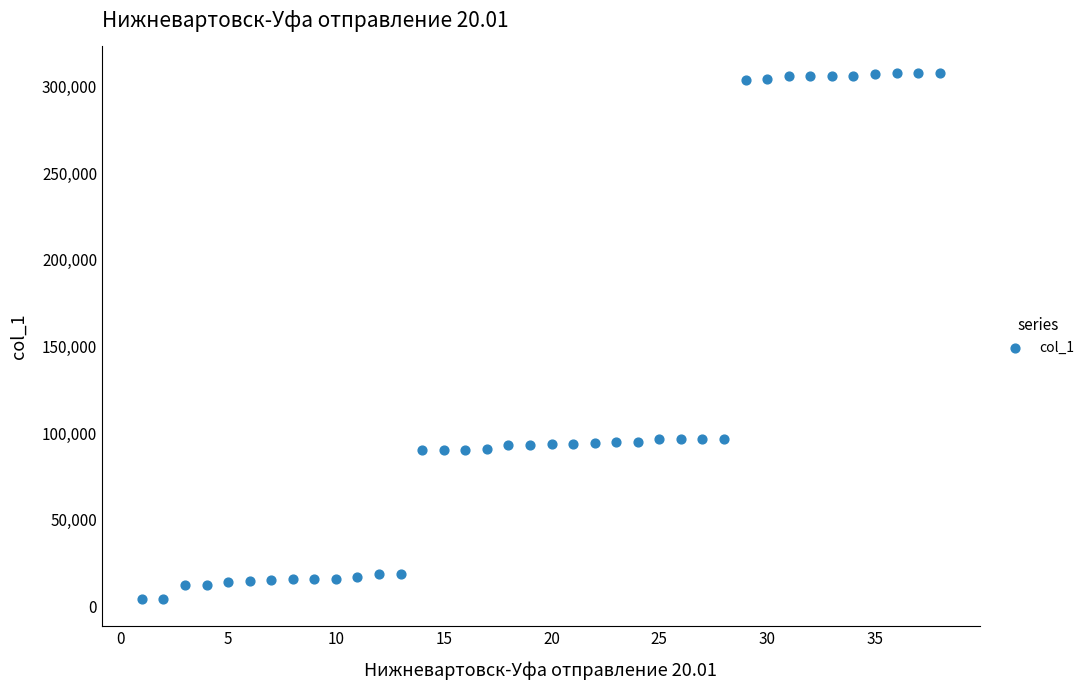

What is the range of X values (max minus min)?

37